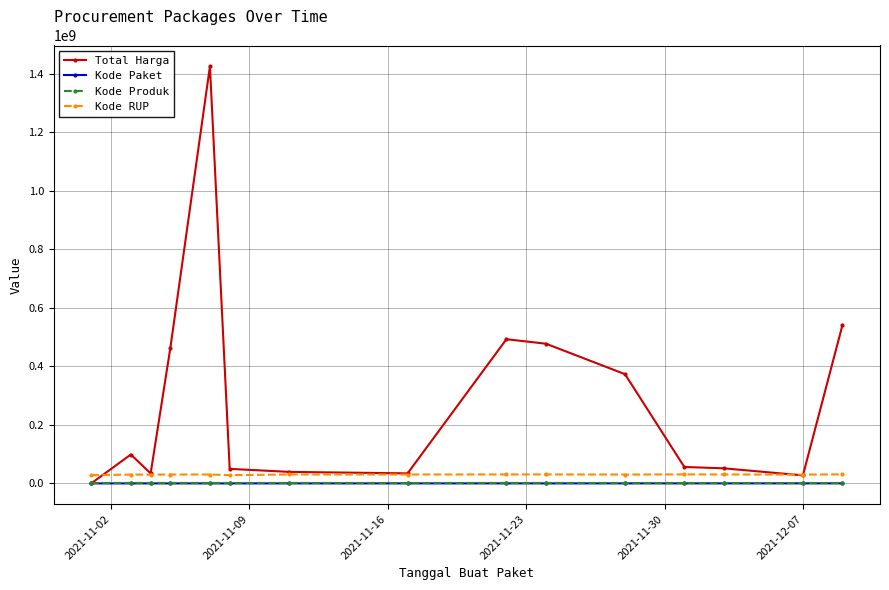

True or false: Kode Paket and Kode RUP intersect in this chart.

False